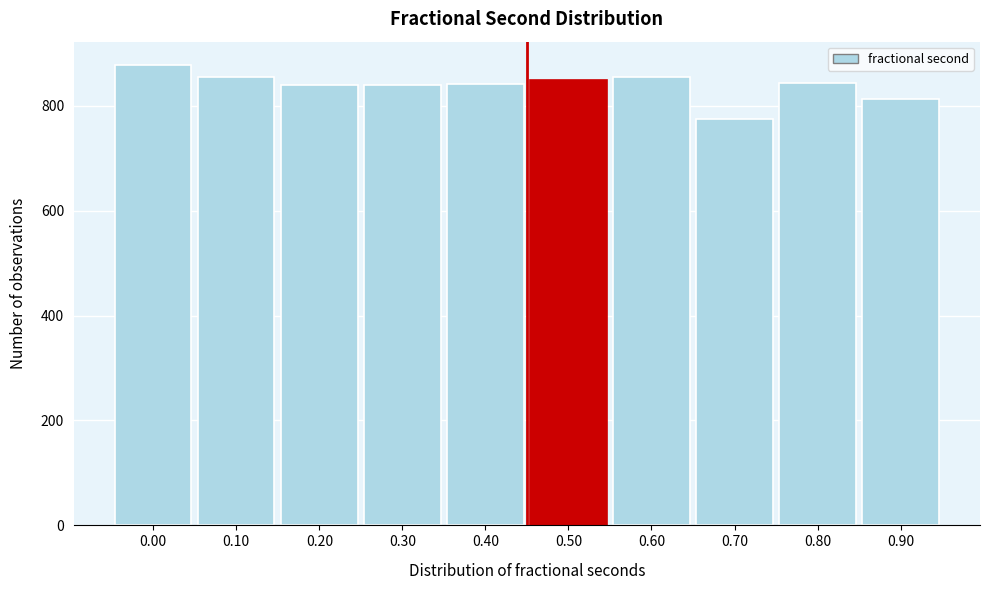

What is the difference between the second highest and minimum values?

80